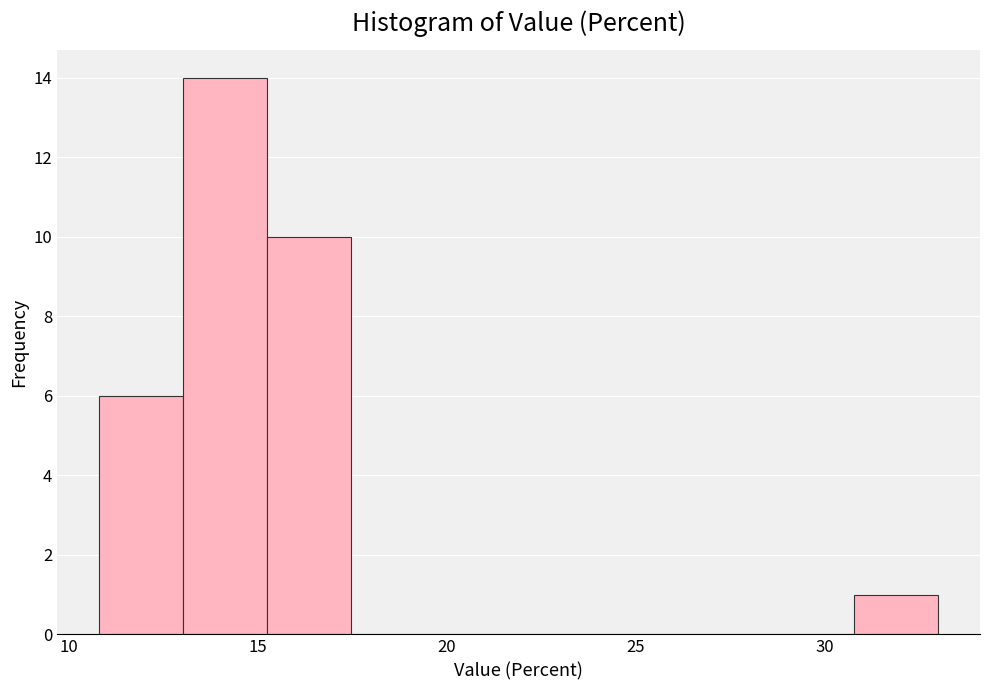

Over which range of the x-axis is the bar tallest?

13.0 to 15.0